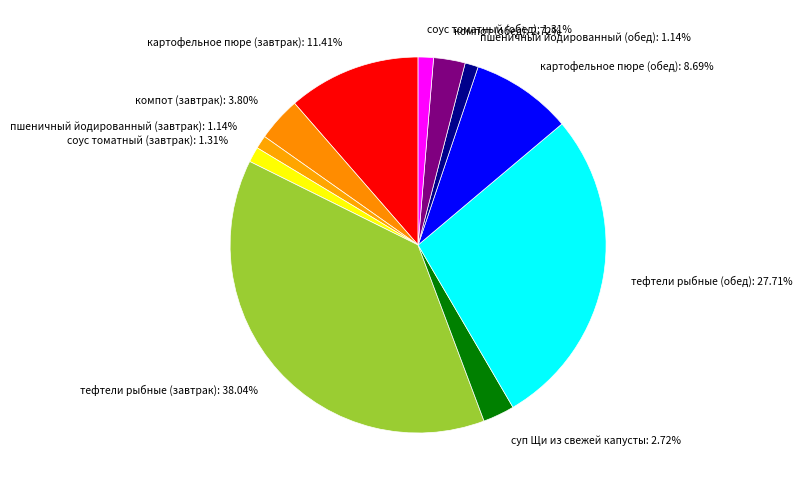

Do суп Щи из свежей капусты and компот (обед) together represent more than half of the pie?

No